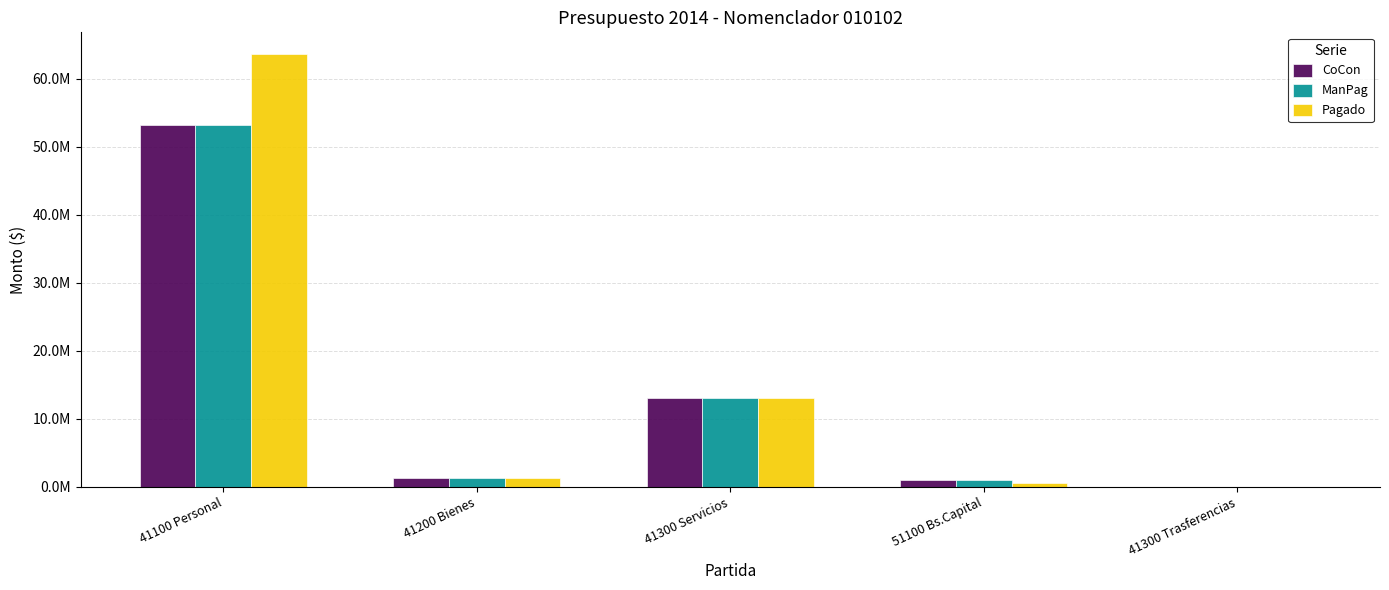

What are all the series names shown in the legend?

CoCon, ManPag, Pagado